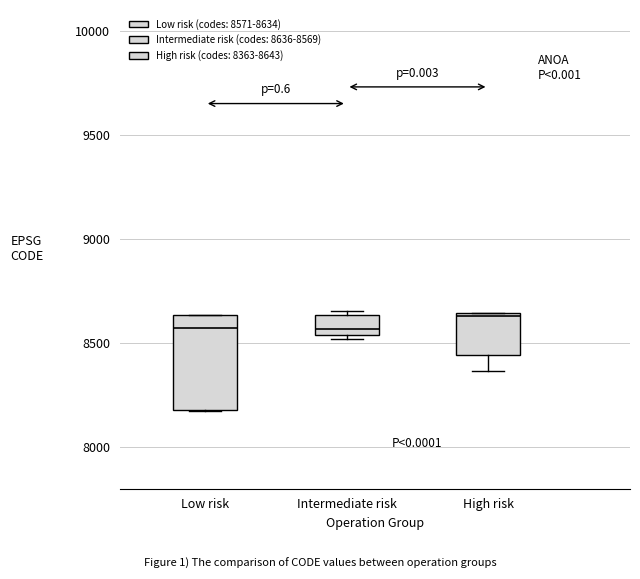

Reading left to right, transcribe this box plot: for each box, give where its median line is, the range the box spans, and where its two whiskers end, as read against the y-axis. The values are not printed on the chart, so give them approximately, as read against the axis.

Low risk: median 8550, box 8200 to 8650, whiskers 8150 to 8650
Intermediate risk: median 8550 (just above the box's lower edge), box 8550 to 8650, whiskers 8500 to 8650 (just above the box's upper edge)
High risk: median 8650, box 8450 to 8650, whiskers 8350 to 8650